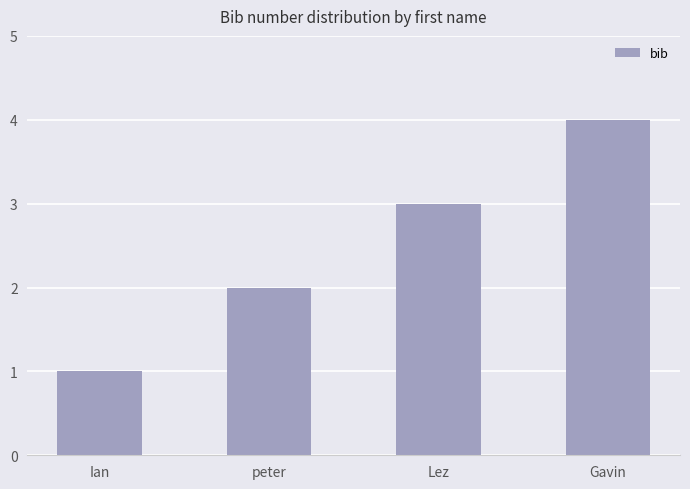

True or false: the data shows 0 at Ian.

False